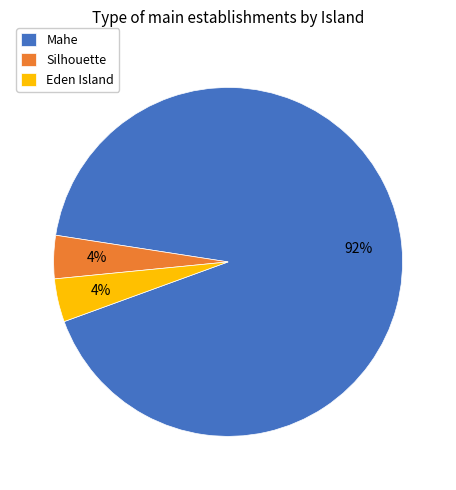

To the nearest percent, what is the combined percentage of Mahe and Eden Island?

96%